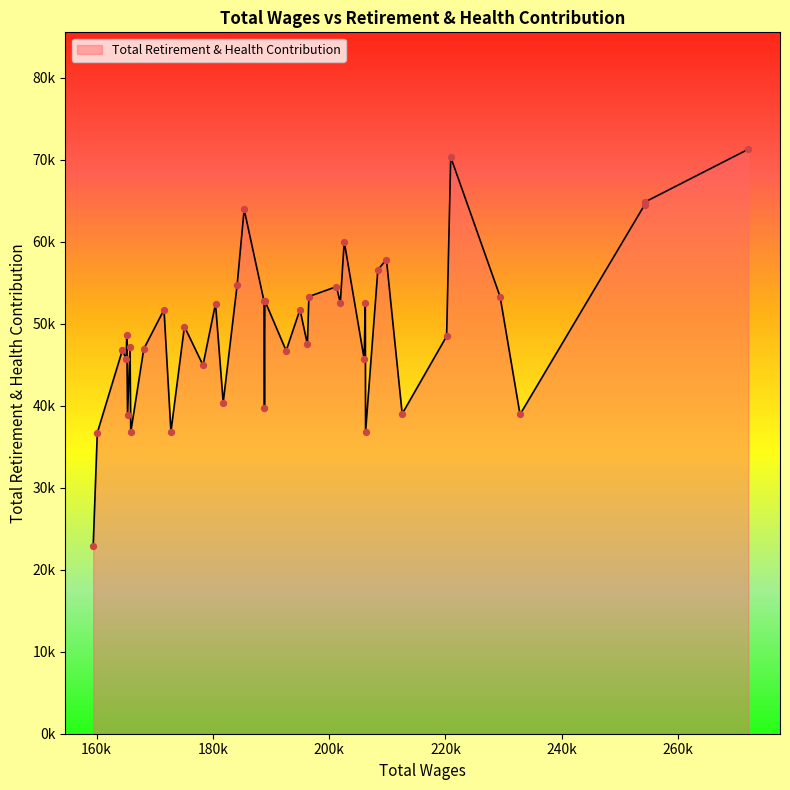

What is the ratio of the value at 4 to the value at 29?

1.4